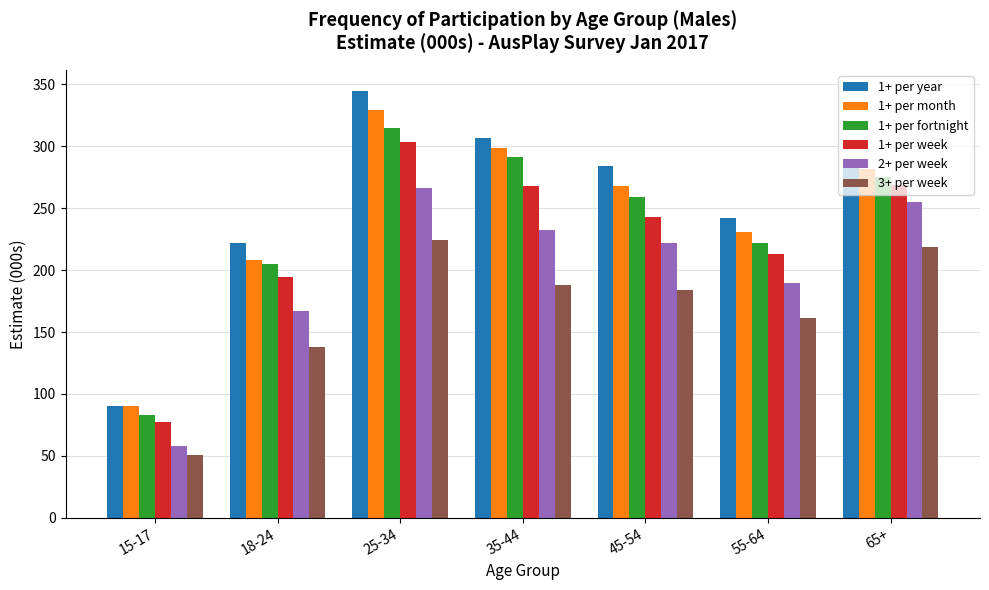

What position from the left is 18-24?

2